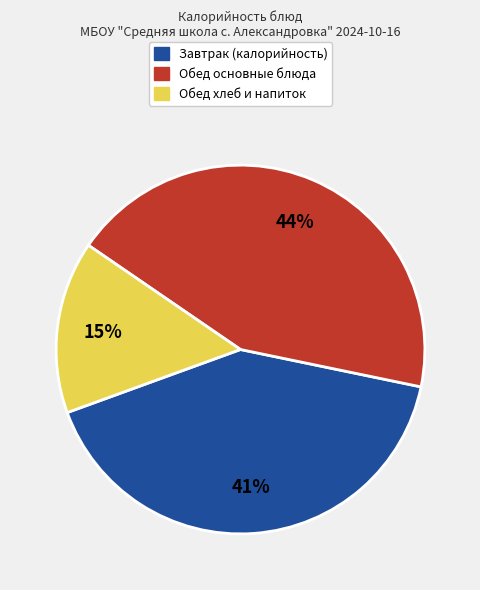

To the nearest percent, what is the average slice percentage?

33%